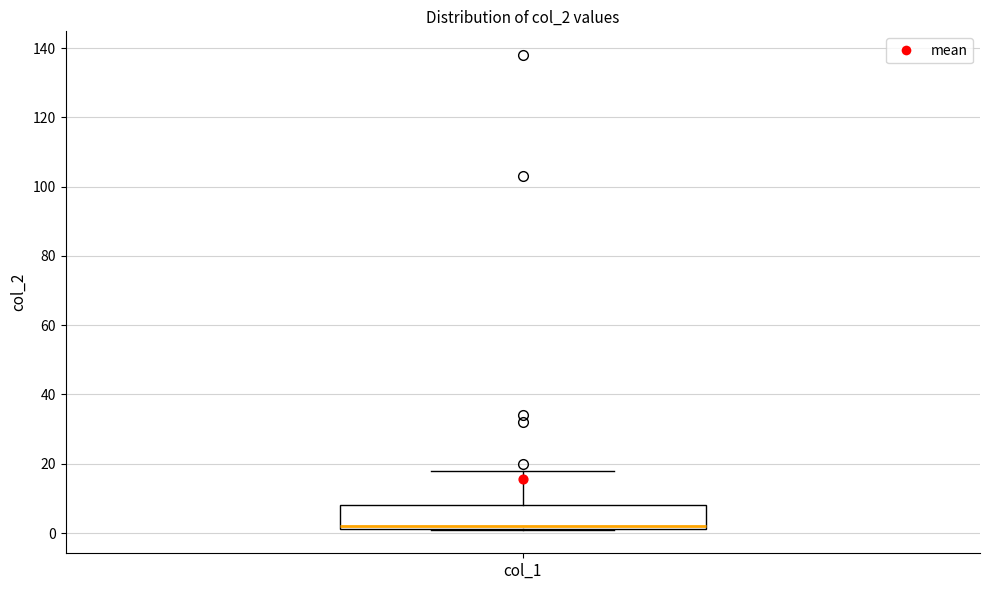

Read this box plot against the y-axis: the position of the median line, the range covered by the box, and the ends of both whiskers. The values are not printed on the chart, so give them approximately, as read against the axis.

median 2 (just above the box's lower edge), box 2 to 8, whiskers 2 to 18